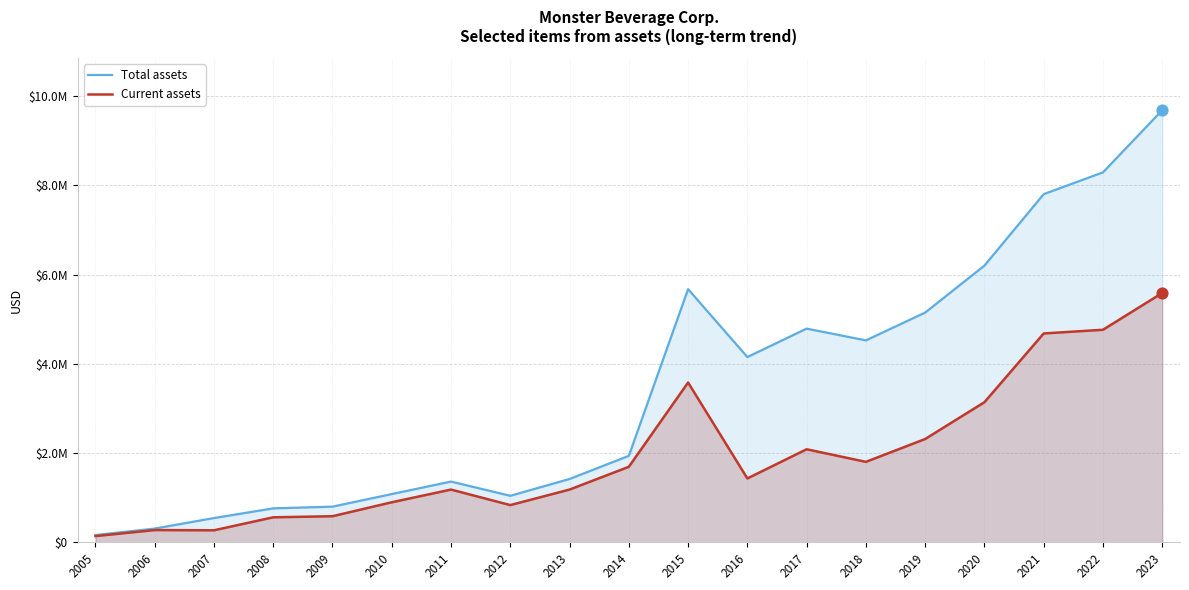

What are all the series names shown in the legend?

Total assets, Current assets